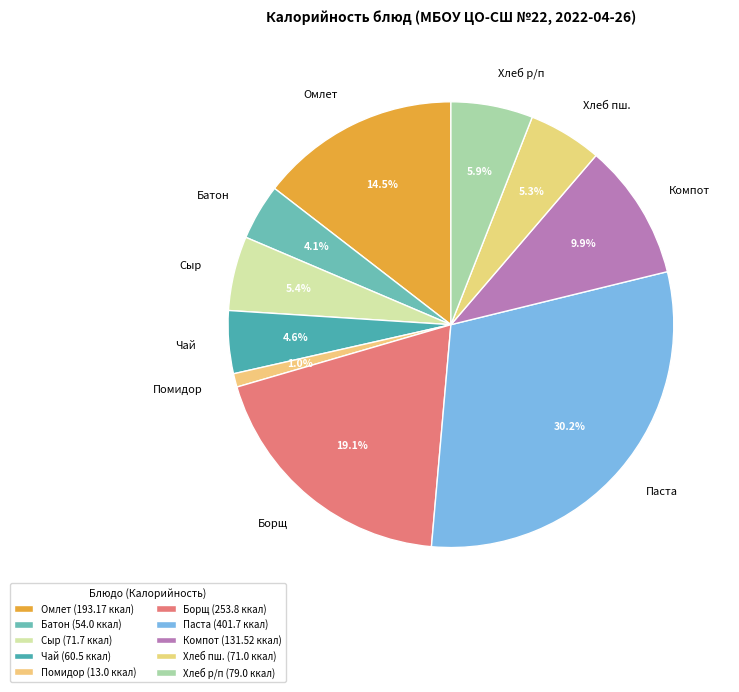

What portion of the pie excludes Сыр?

94.6%